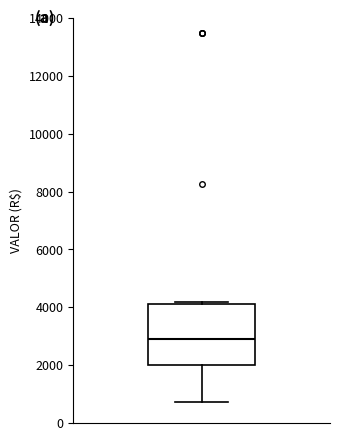

Where is the upper edge of the box on the y-axis? The values are not printed on the chart, so give them approximately, as read against the axis.

4200